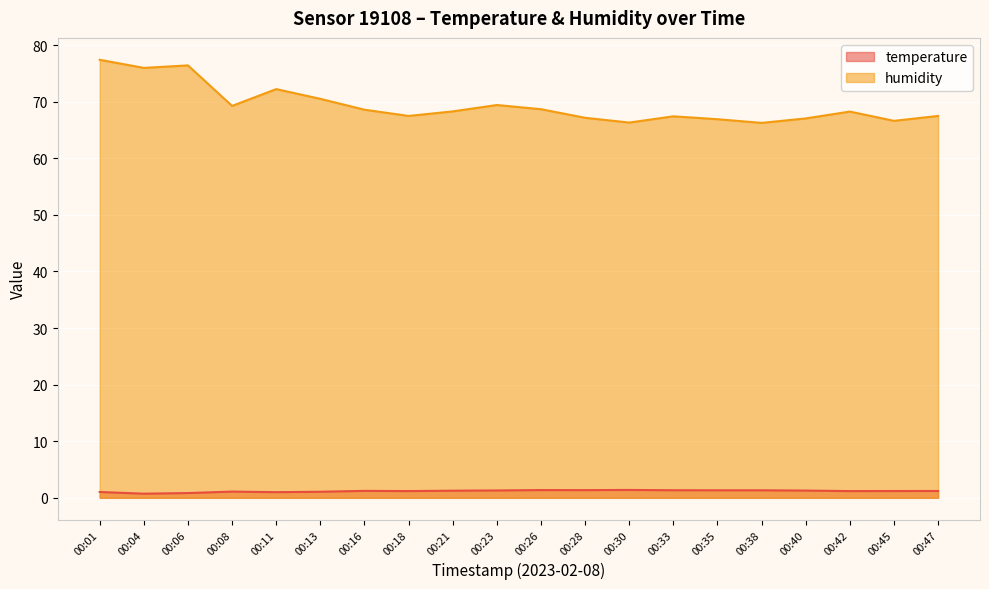

What is the approximate value of humidity at 00:18?

67.5